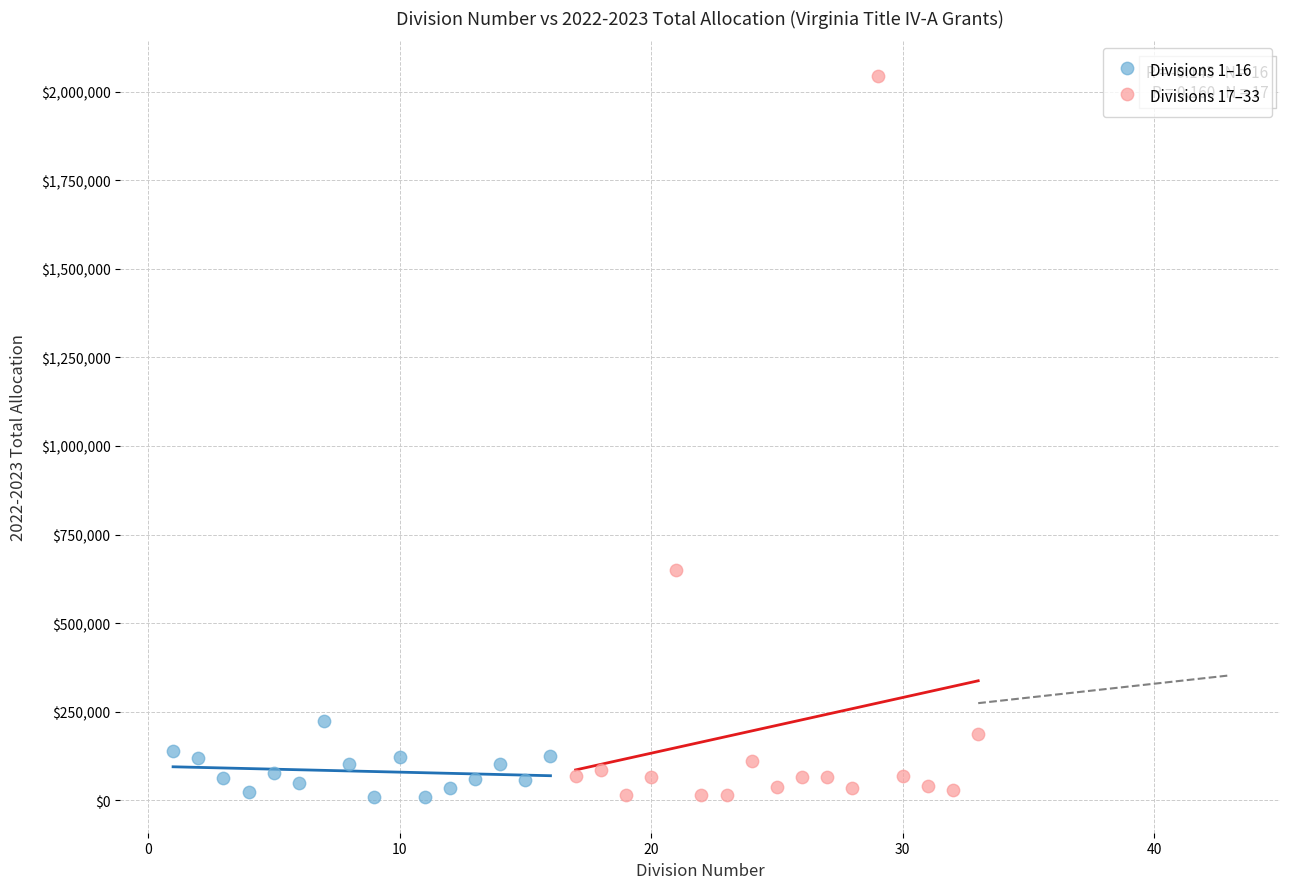

What are all the series names shown in the legend?

Divisions 1–16, Divisions 17–33